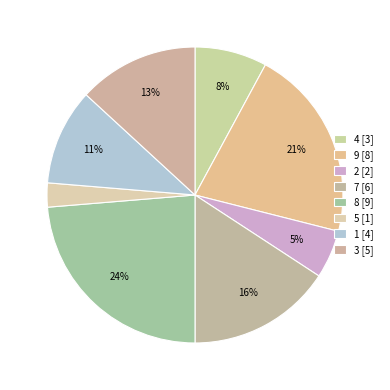

Count the number of slices in the pie.

8